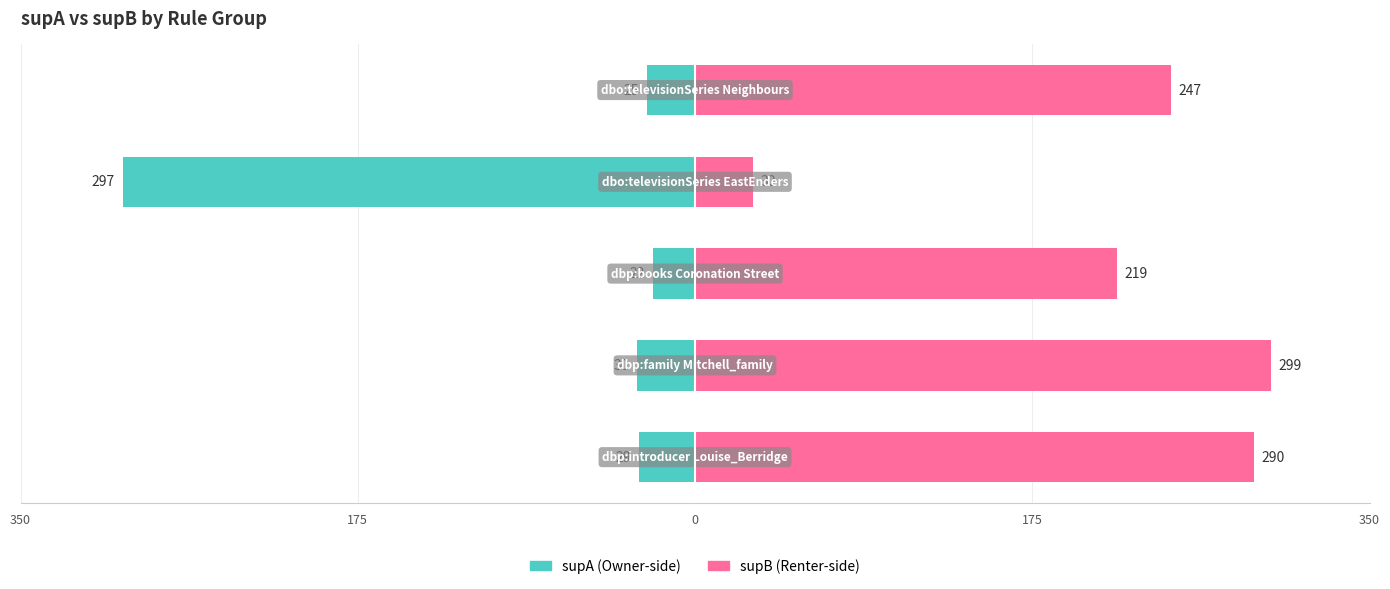

What are all the series names shown in the legend?

supA, supB